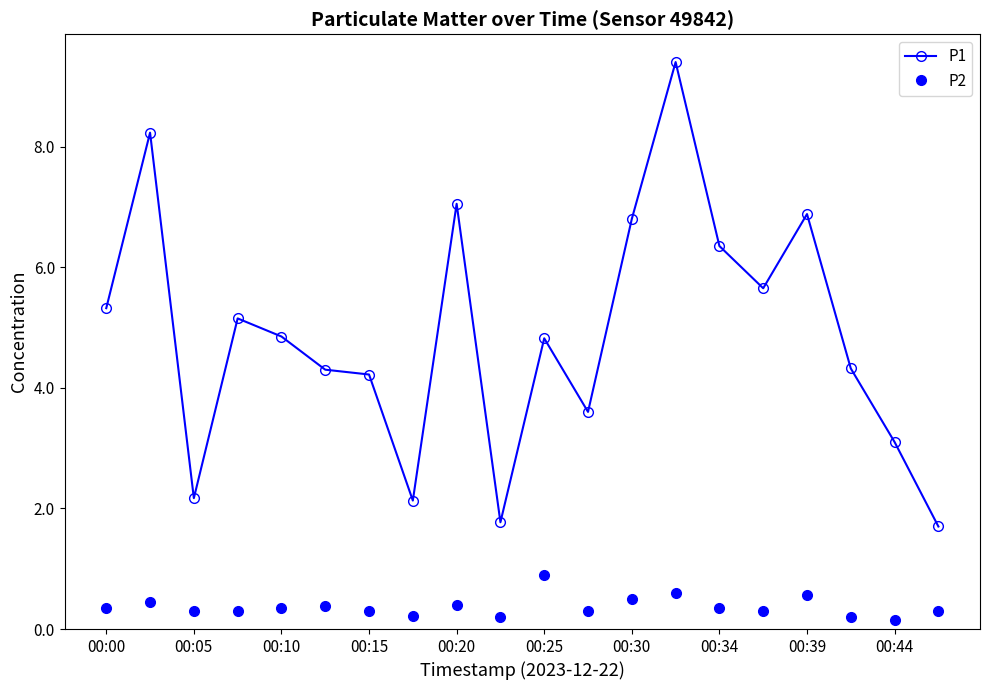

Count the P2 values in the range 0 to 1.

20